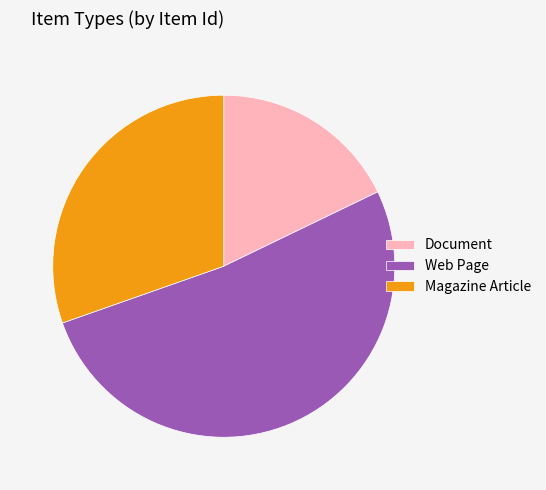

Is the sum of Web Page and Magazine Article greater than half?

Yes